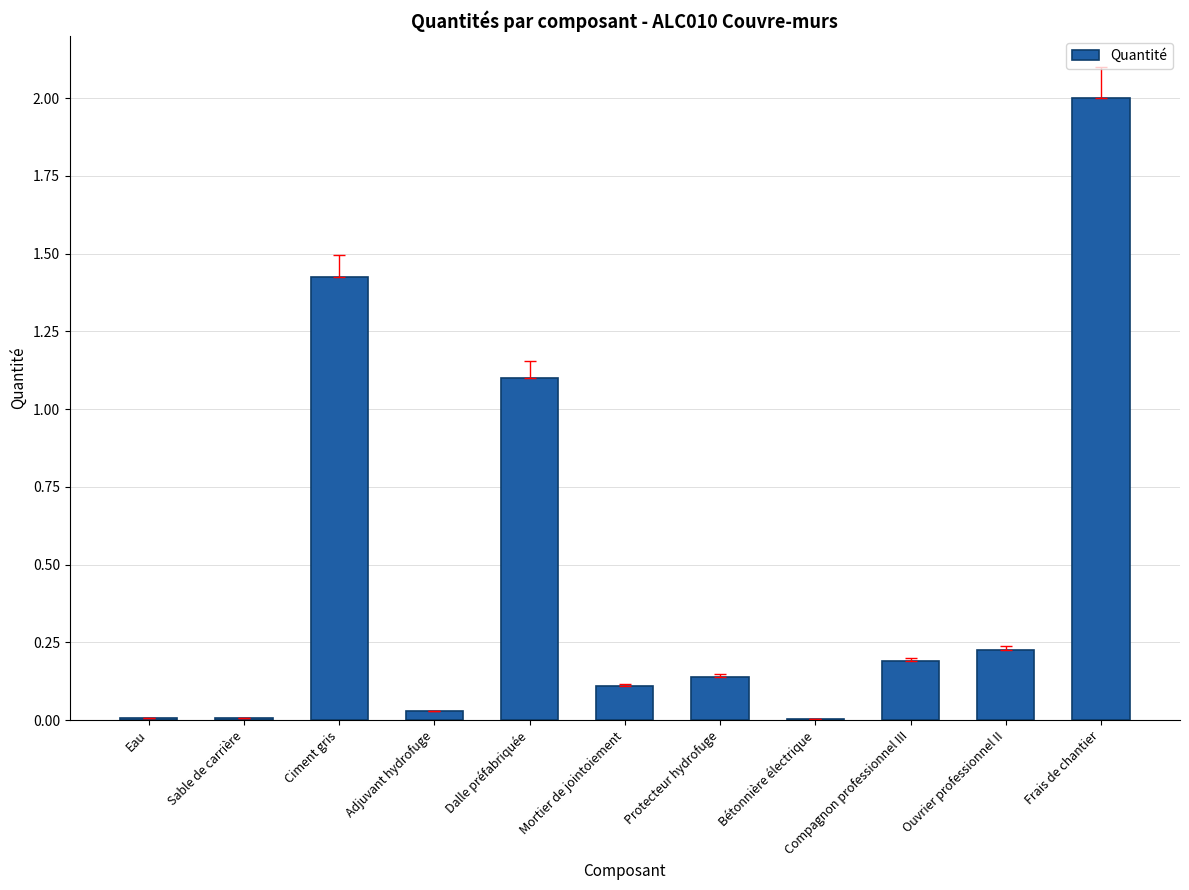

What is the change in value from Sable de carrière to Mortier de jointoiement?

+0.1